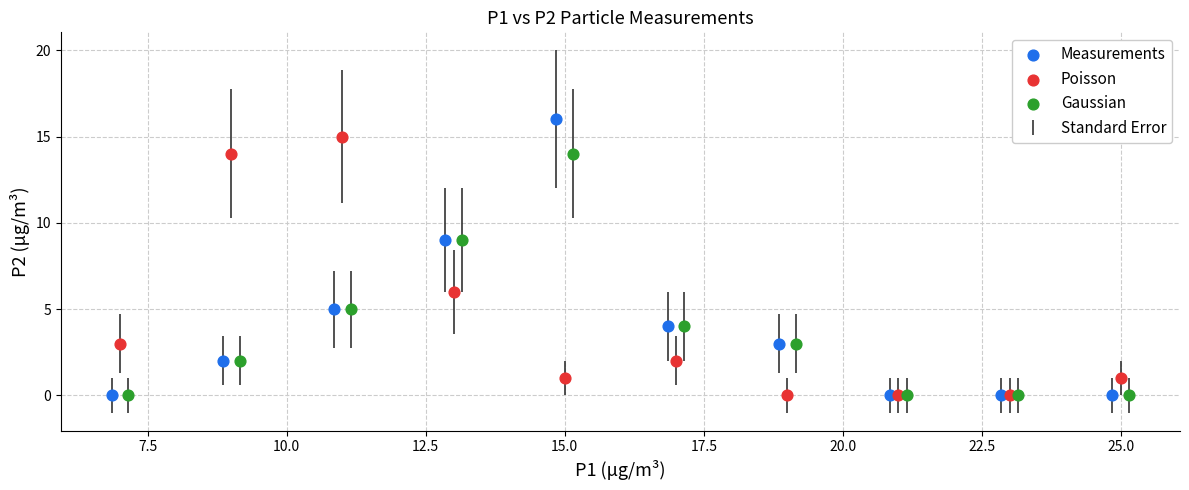

Which series contains the highest Y value?

Measurements